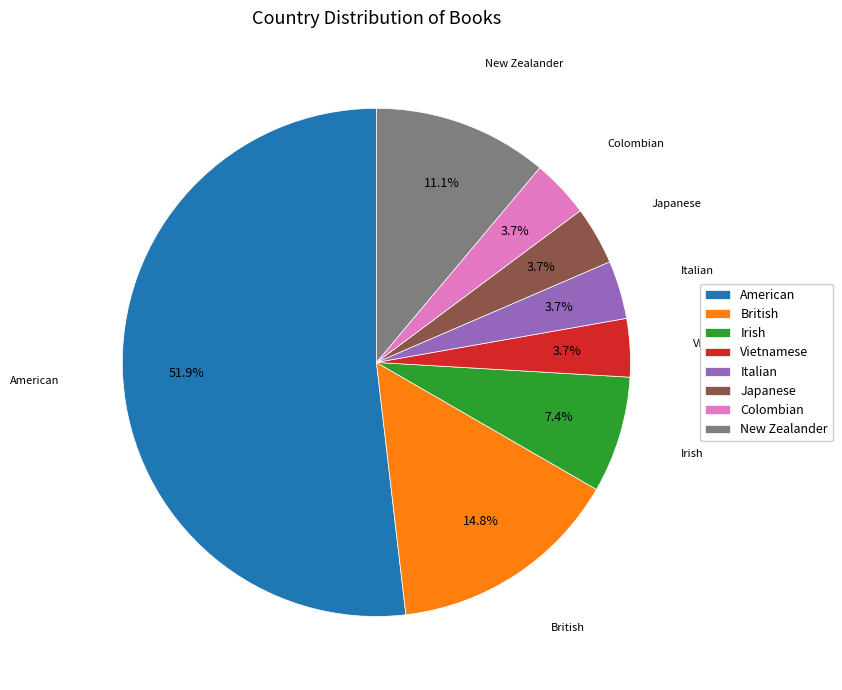

Which category has the biggest portion of the pie?

American